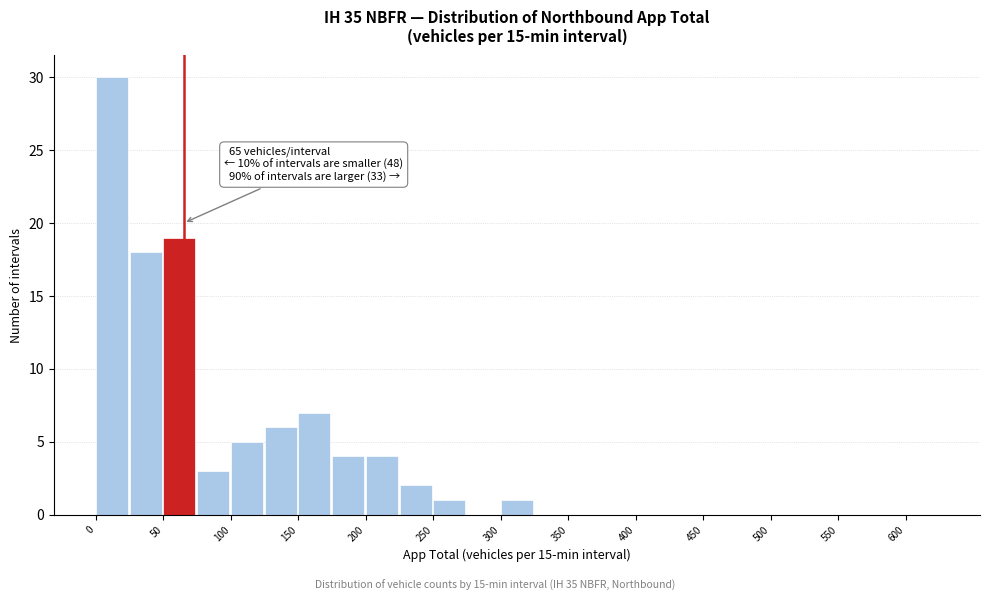

Over which range of the x-axis is the bar tallest?

0 to 25